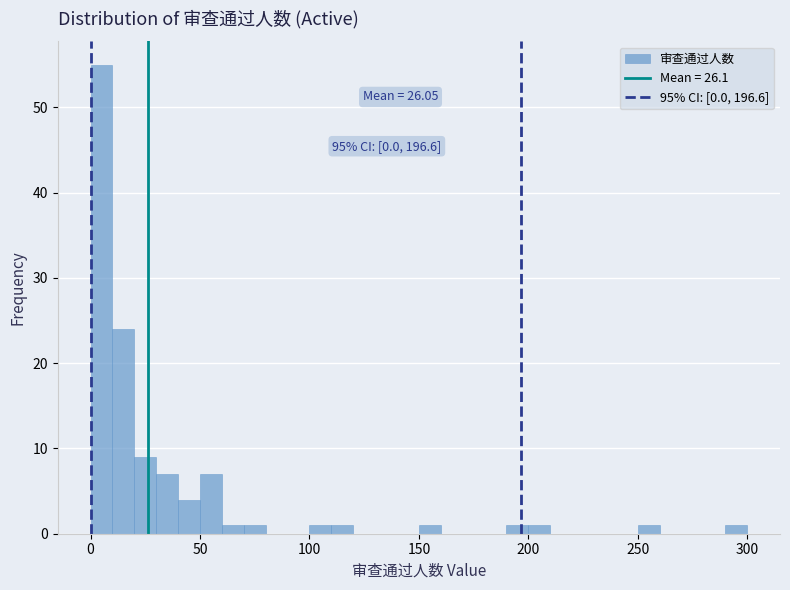

Around what value on the x-axis is the tallest bar? Give the approximate position of its centre, as read against the axis.

5